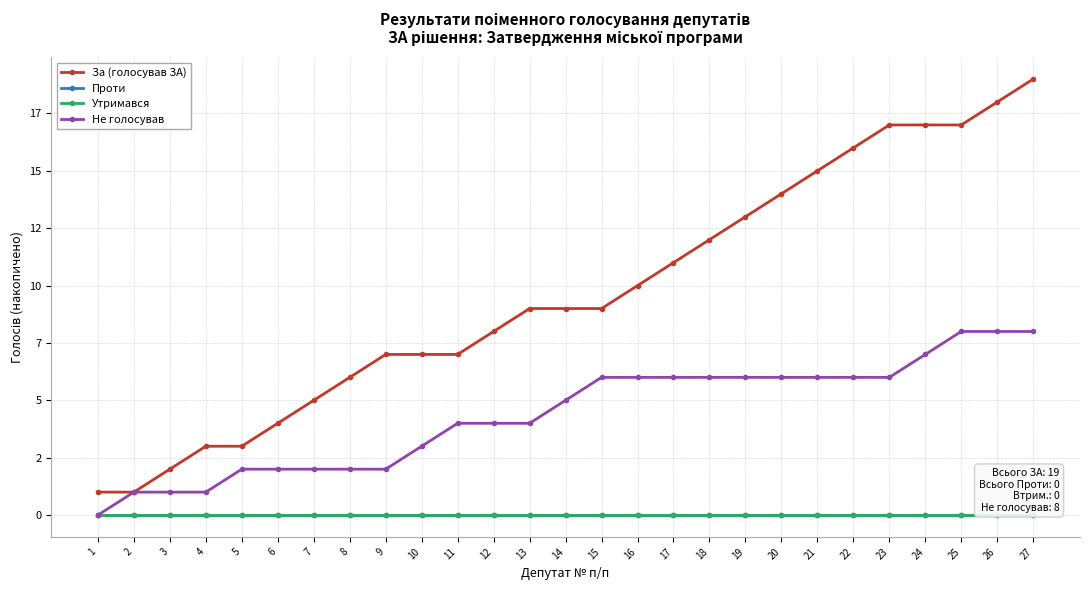

What is the difference between the second highest and minimum values in the За (голосував ЗА) series?

17